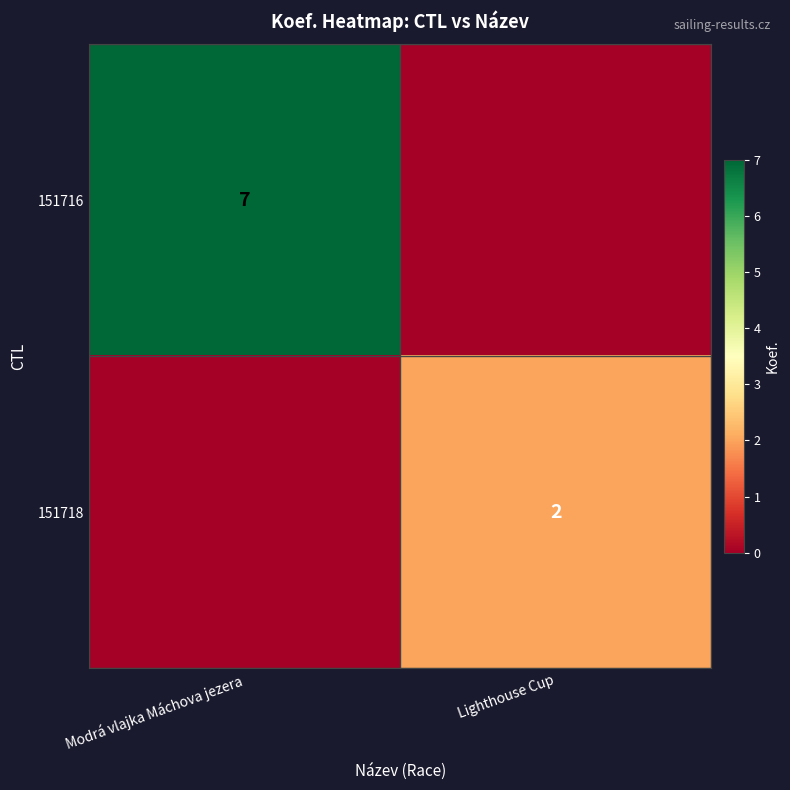

At how many categories does at least one series exceed 4?

1